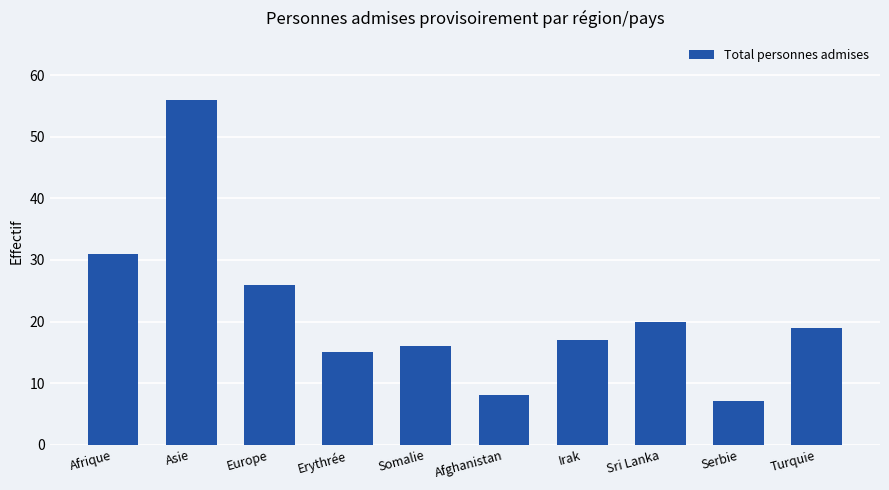

What is the ratio of the value at Irak to the value at Turquie?

0.9